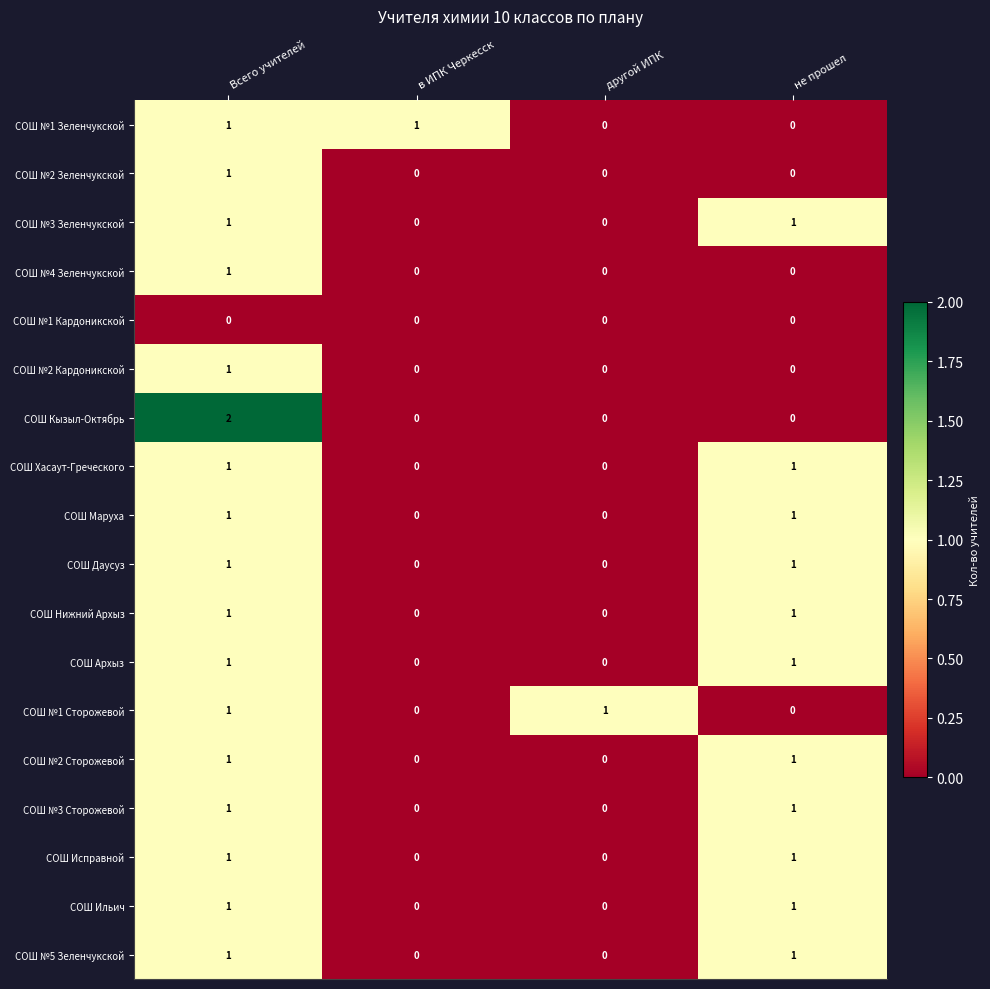

Which category has the highest value across all series?

Всего учителей